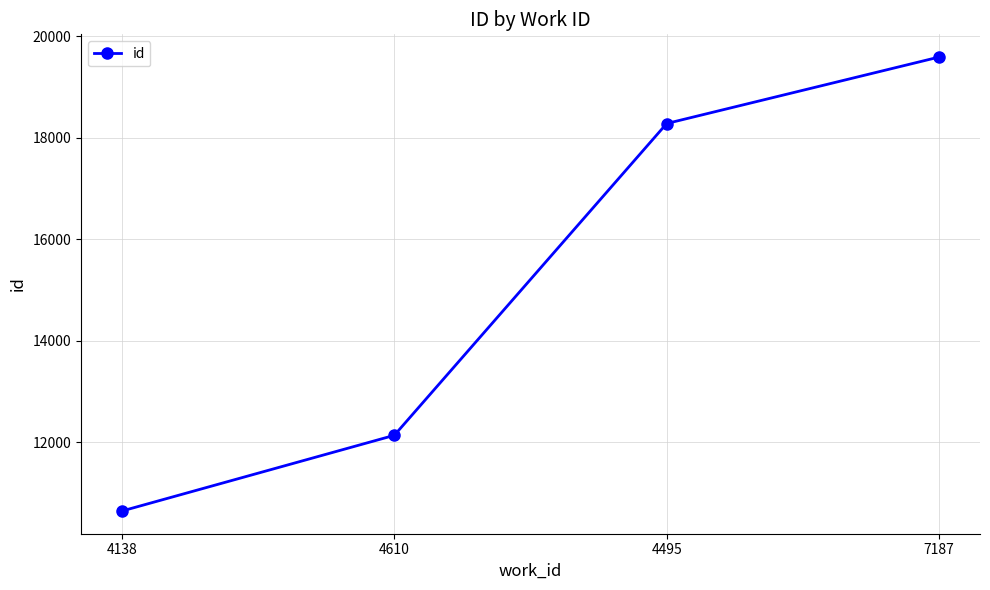

What is the sum of the values at 7187 and 4138?

30227